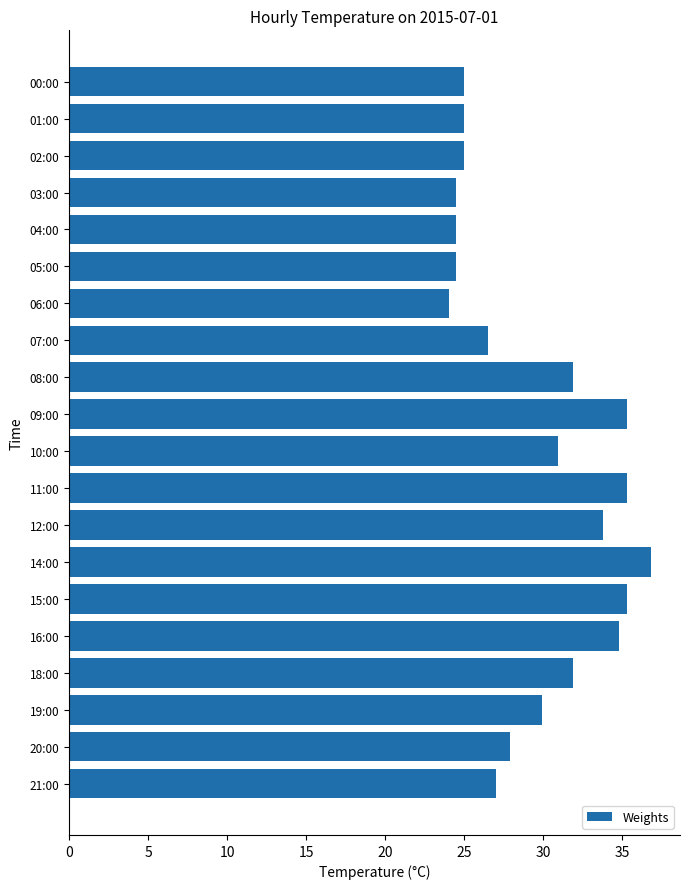

Which has a higher value, 19:00 or 08:00?

08:00